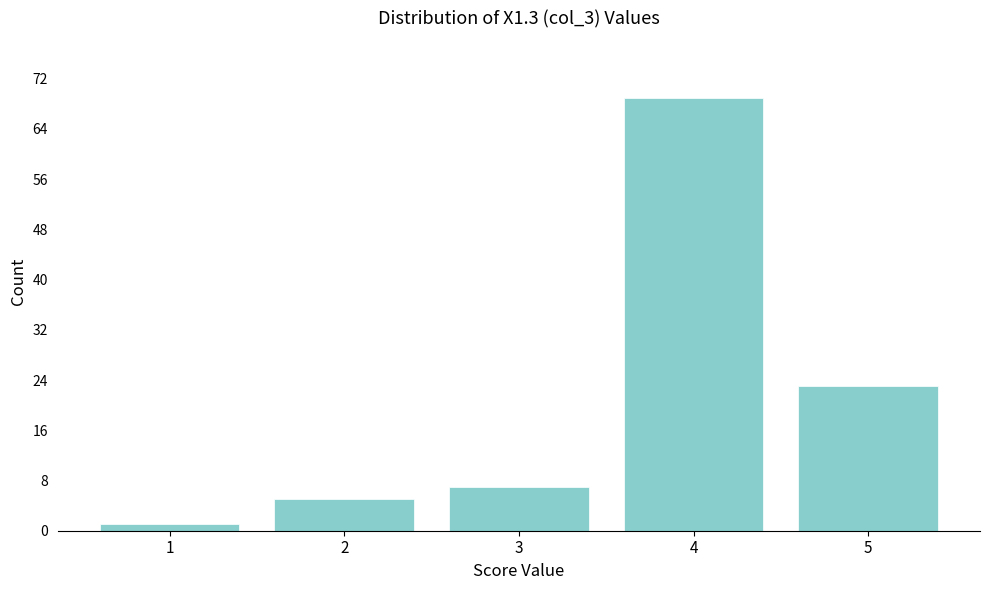

Reading left to right, list every bar in this chart as the range it spans on the x-axis followed by its height. The values are not printed on the chart, so give them approximately, as read against the axis.

0.5 to 1.5: 1
1.5 to 2.5: 5
2.5 to 3.5: 7
3.5 to 4.5: 69
4.5 to 5.5: 23